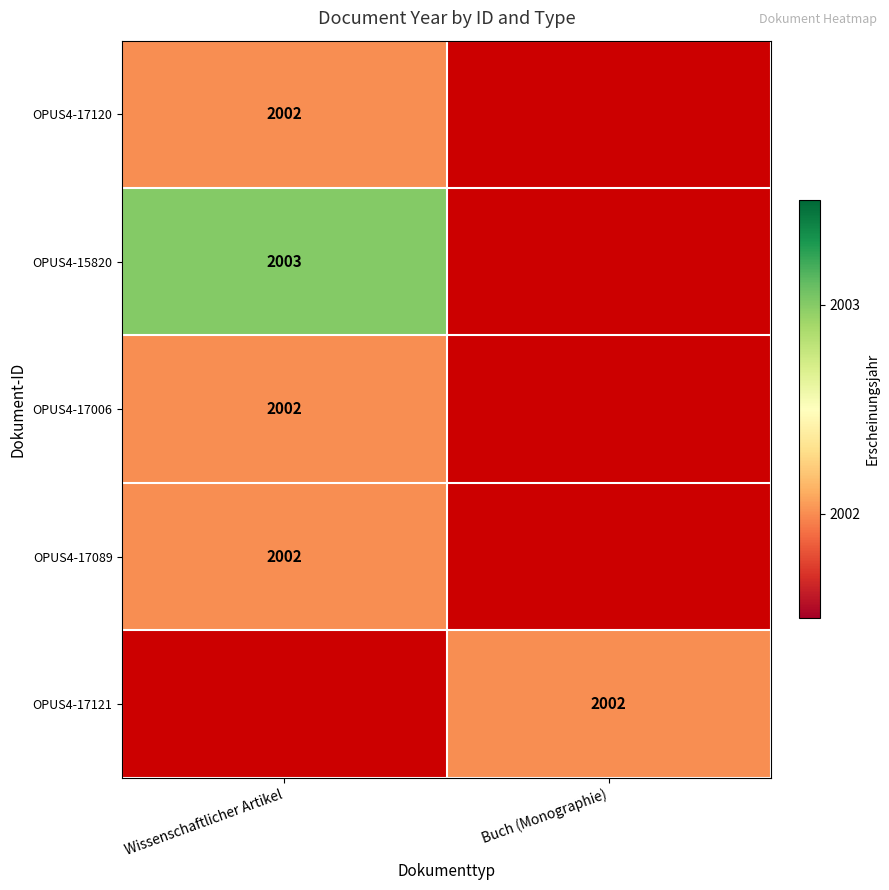

The OPUS4-17120 series shows 2002 at Wissenschaftlicher Artikel. True or false?

True